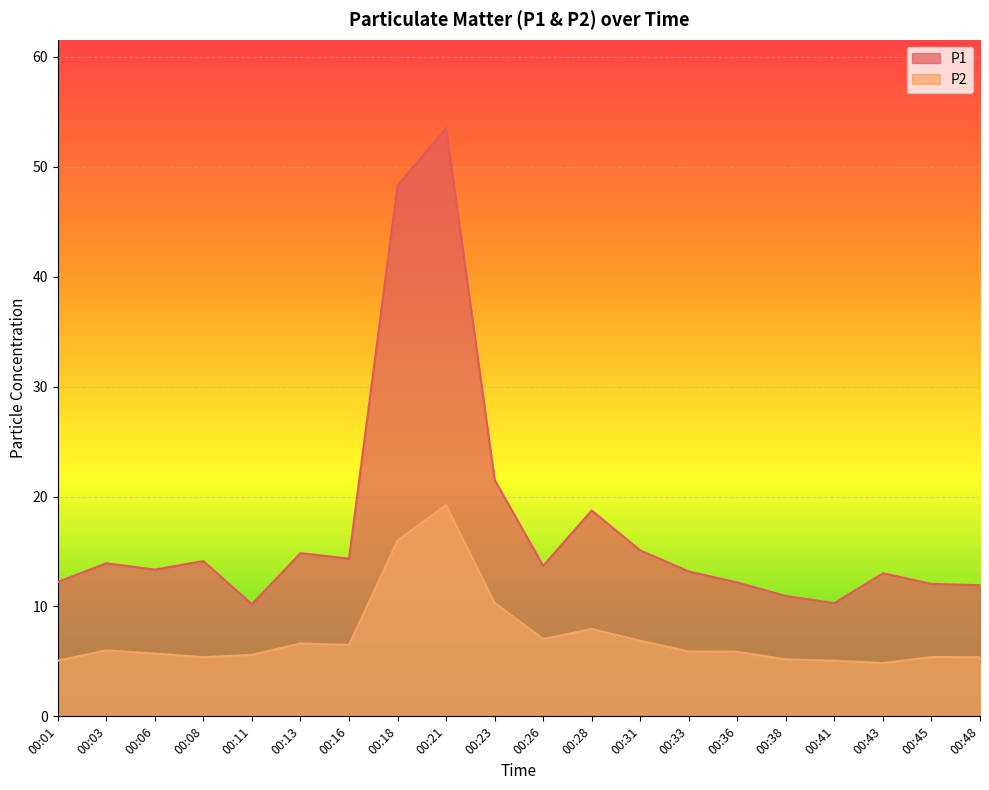

What is the total value across all series at 00:03?

19.9